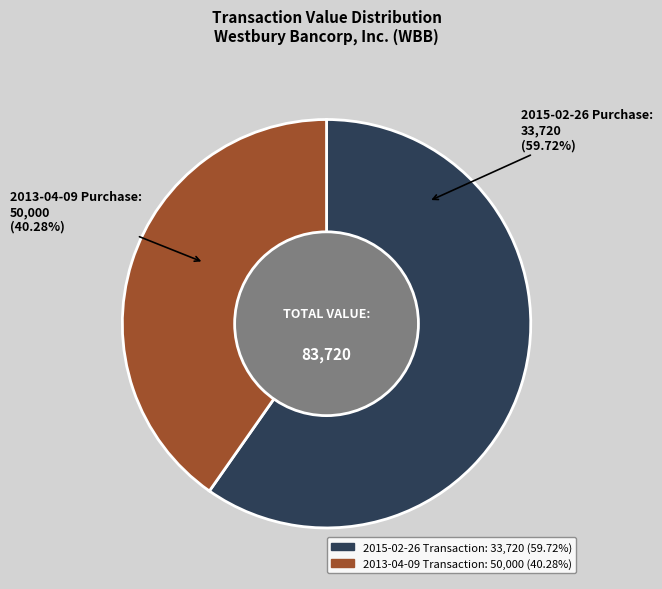

Is there a majority slice in this chart?

Yes